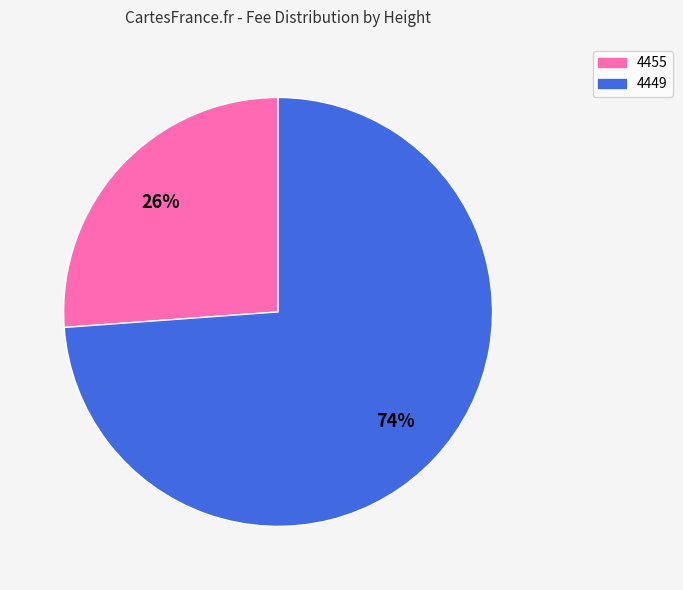

What is the largest slice in the pie chart?

4449